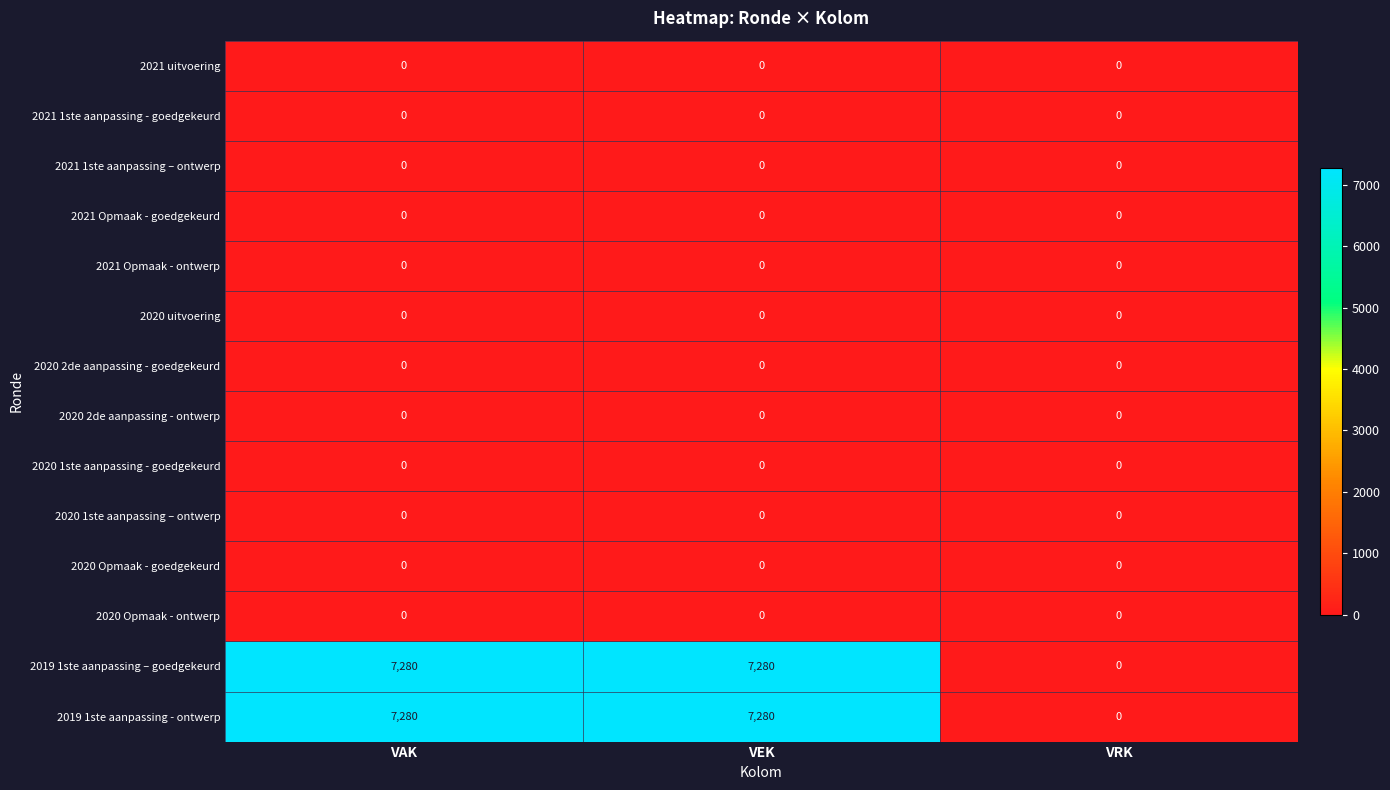

What is the maximum value shown in the chart?

7280